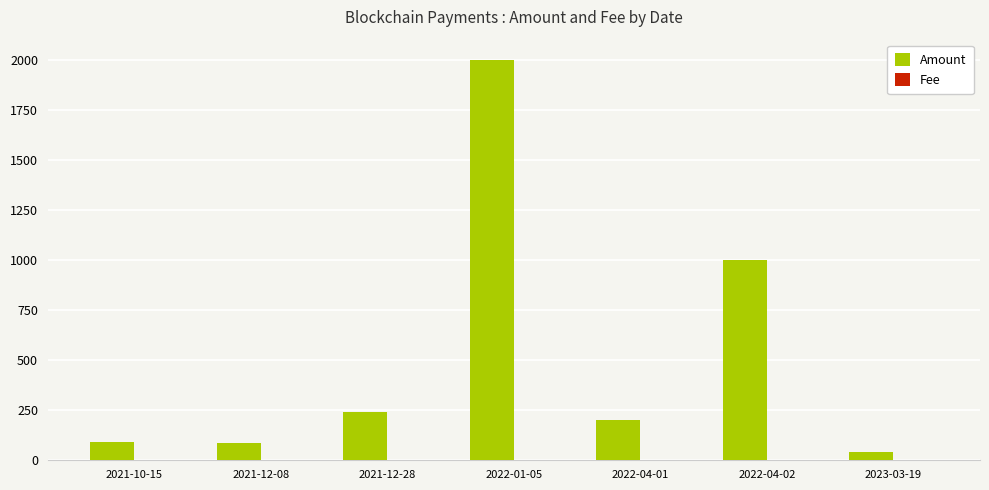

At which category is the sum across all series the highest?

2022-01-05